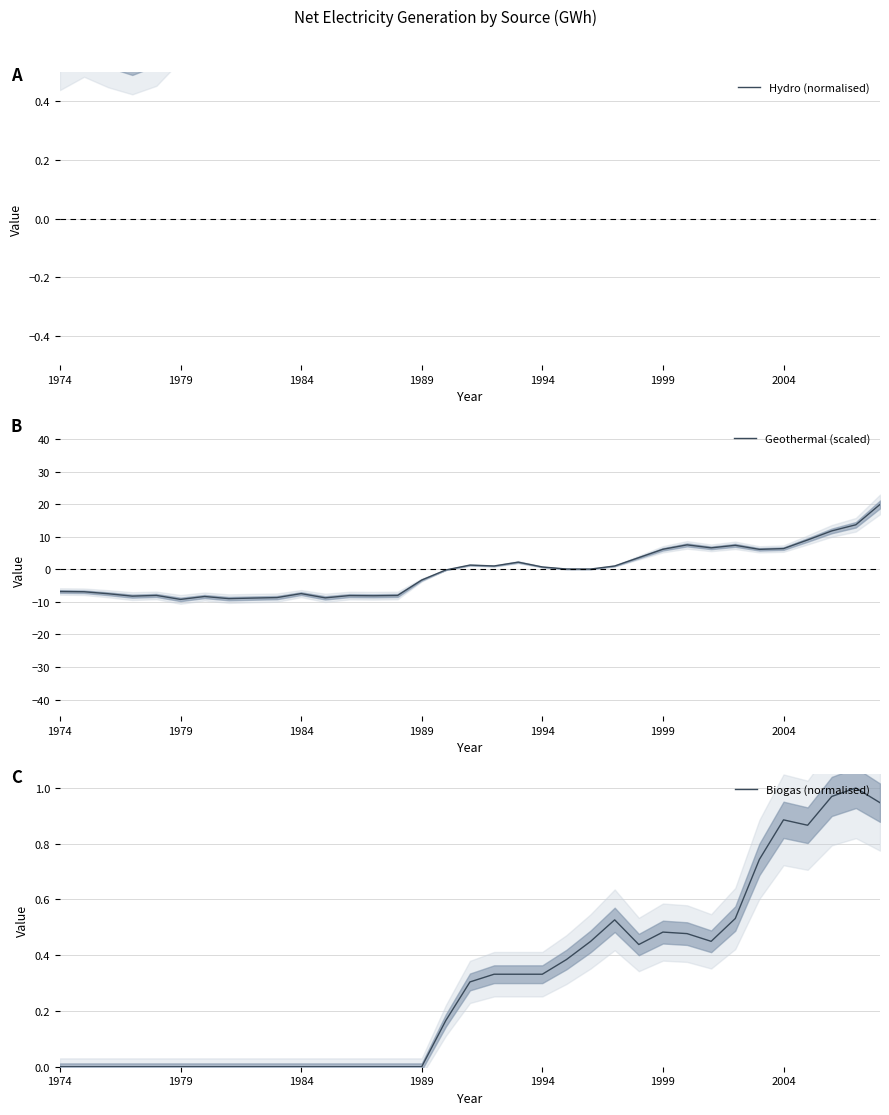

Does the chart display data point markers on the line(s)?

No